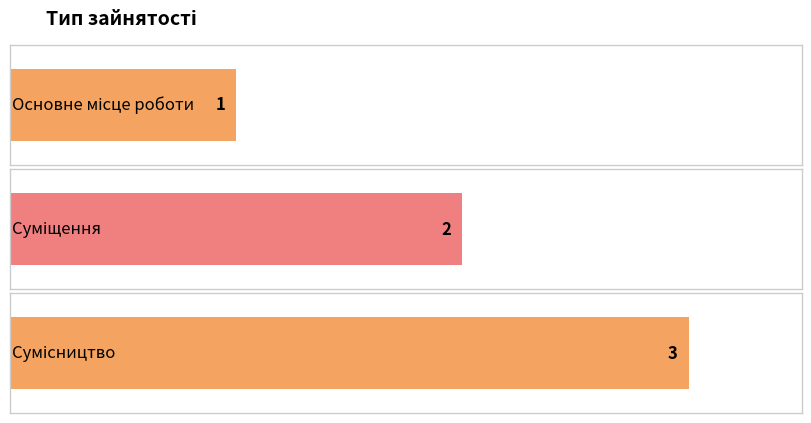

Are the bars horizontal?

Yes